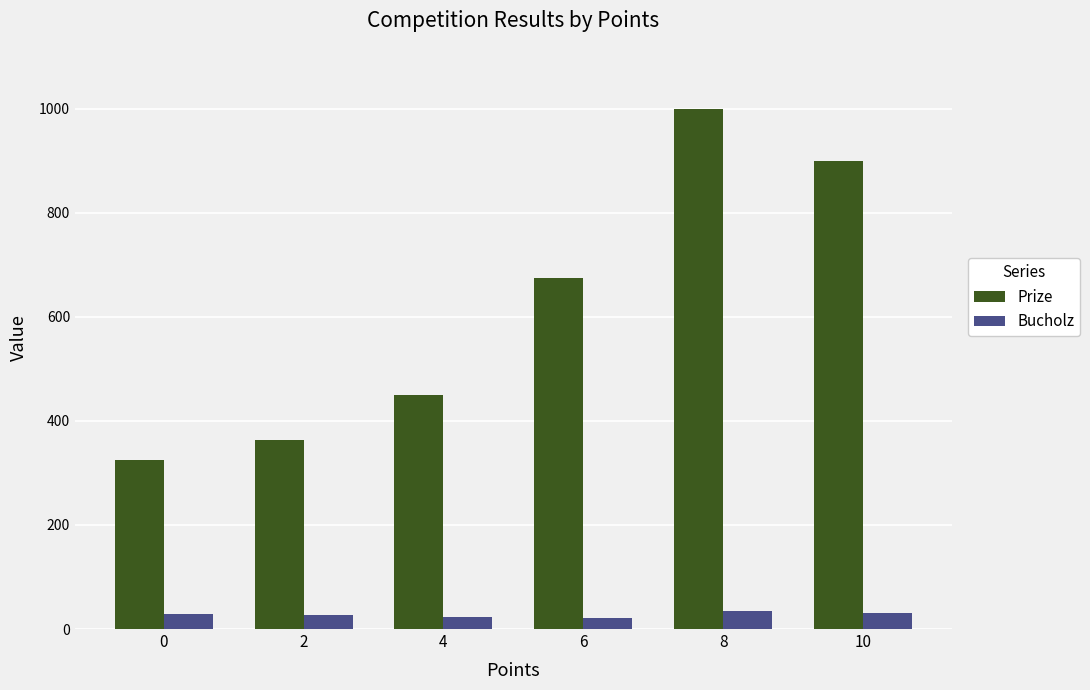

What is the difference between the Bucholz values at 0 and 6?

6.0